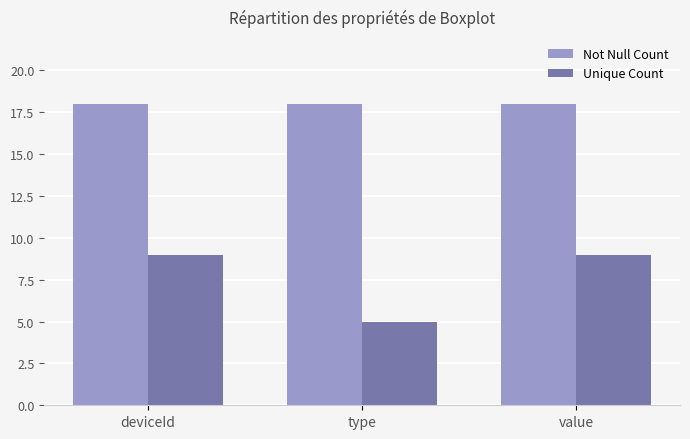

Which series has the largest range (max minus min)?

Unique Count